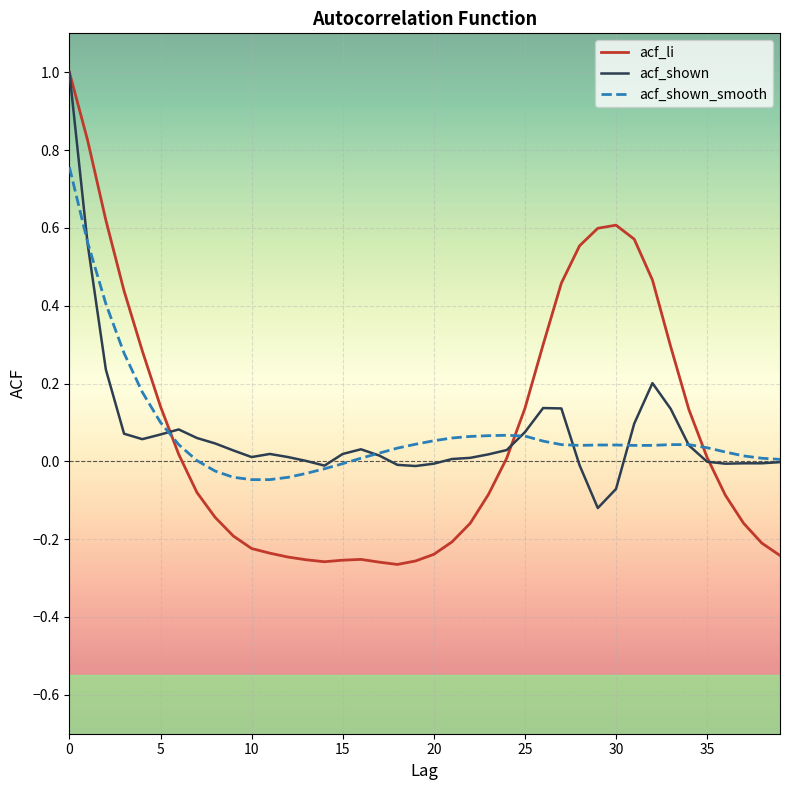

What is the highest value of the acf_li series?

1.0